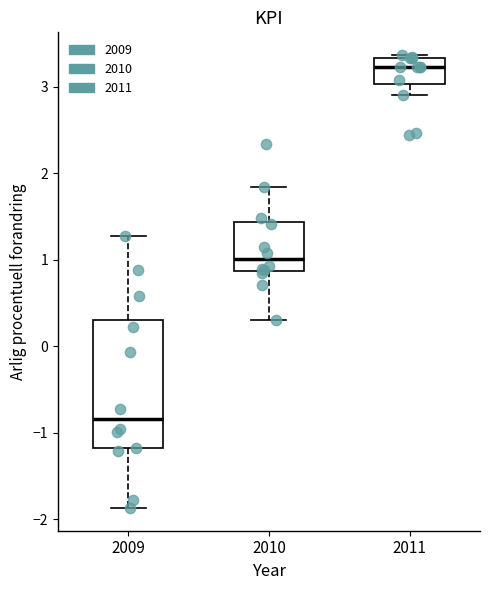

Comparing the boxes themselves (not the whiskers), which one is the tallest?

2009